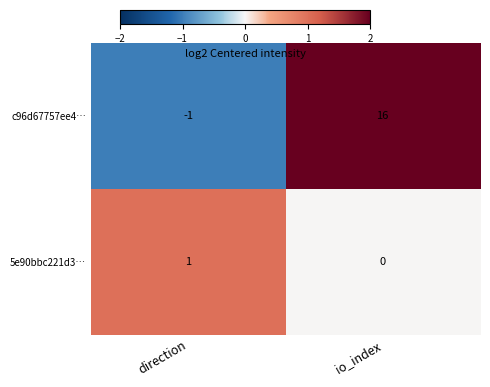

At which category does the chart reach its minimum across all series?

direction